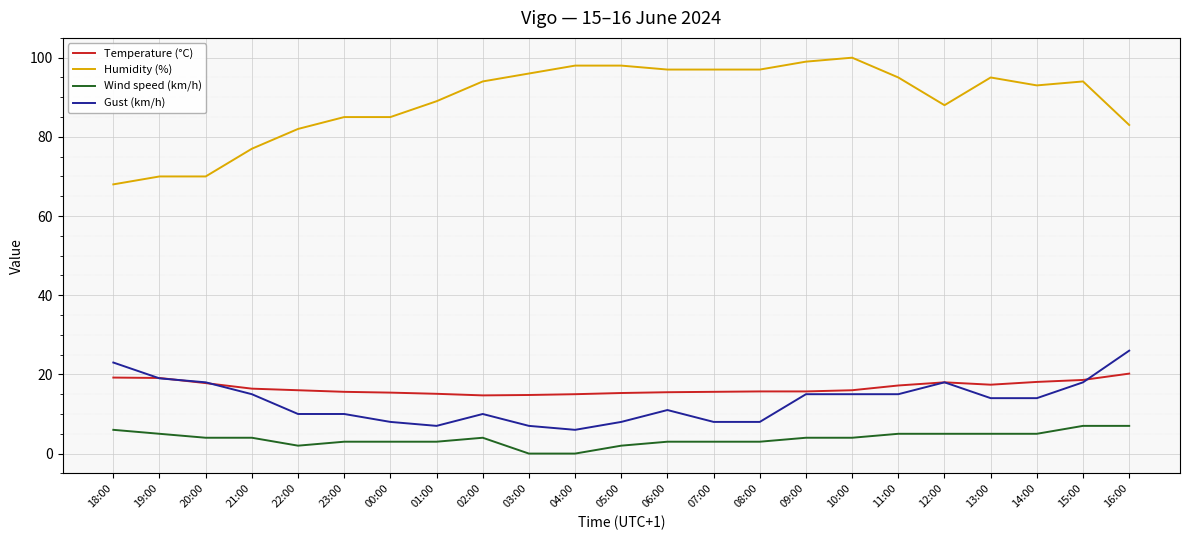

The Temperature (°C) series shows 18.1 at 14:00. True or false?

True